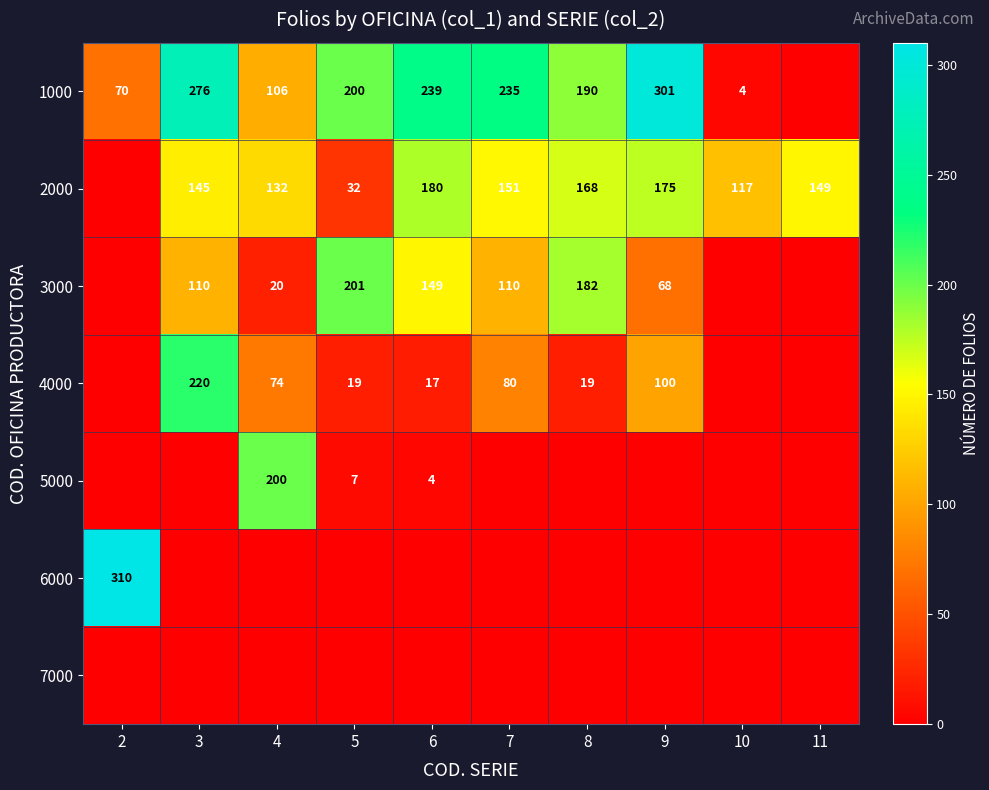

What is the difference between the 1000 values at 10 and 7?

231